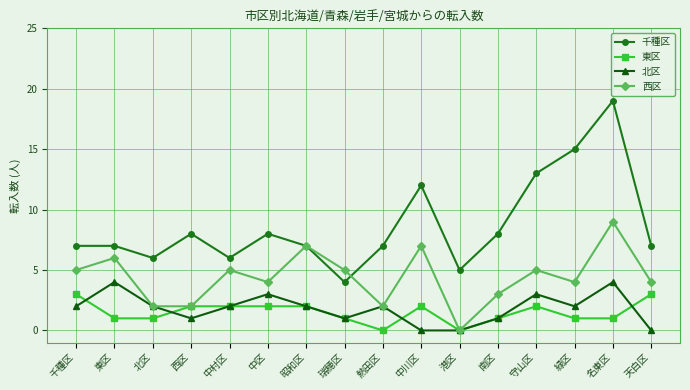

Reading left to right, transcribe all the data shown in this chart.

千種区: 千種区=7	東区=7	北区=6	西区=8	中村区=6	中区=8	昭和区=7	瑞穂区=4	熱田区=7	中川区=12	港区=5	南区=8	守山区=13	緑区=15	名東区=19	天白区=7
東区: 千種区=3	東区=1	北区=1	西区=2	中村区=2	中区=2	昭和区=2	瑞穂区=1	熱田区=0	中川区=2	港区=0	南区=1	守山区=2	緑区=1	名東区=1	天白区=3
北区: 千種区=2	東区=4	北区=2	西区=1	中村区=2	中区=3	昭和区=2	瑞穂区=1	熱田区=2	中川区=0	港区=0	南区=1	守山区=3	緑区=2	名東区=4	天白区=0
西区: 千種区=5	東区=6	北区=2	西区=2	中村区=5	中区=4	昭和区=7	瑞穂区=5	熱田区=2	中川区=7	港区=0	南区=3	守山区=5	緑区=4	名東区=9	天白区=4